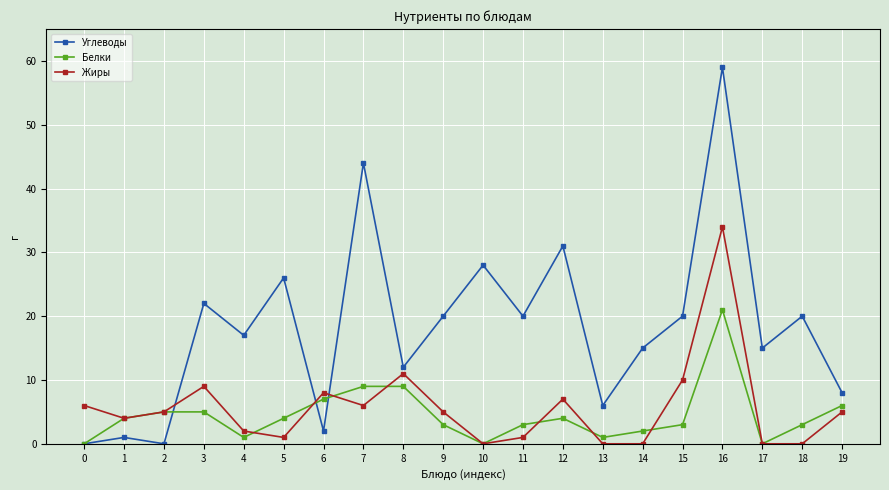

Does the chart display data point markers on the line(s)?

Yes